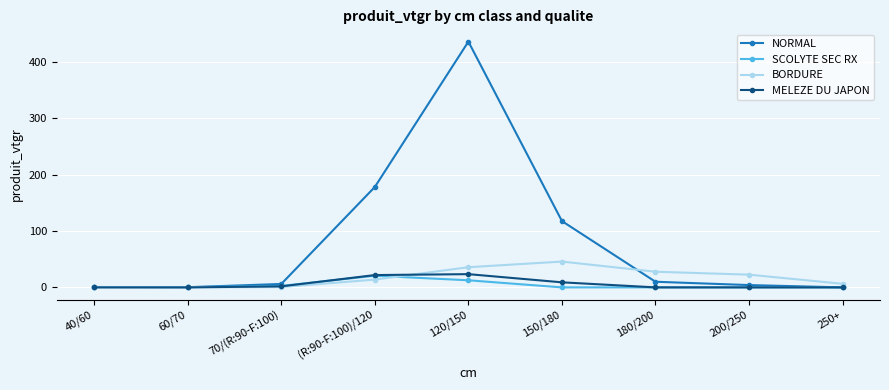

Is it true that MELEZE DU JAPON equals 0.0 at 60/70?

True